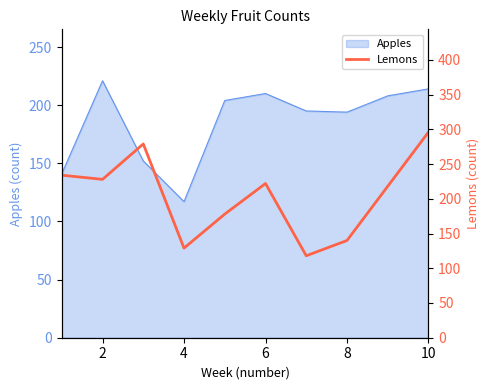

True or false: there are more than 1 points higher than both neighbors.

True